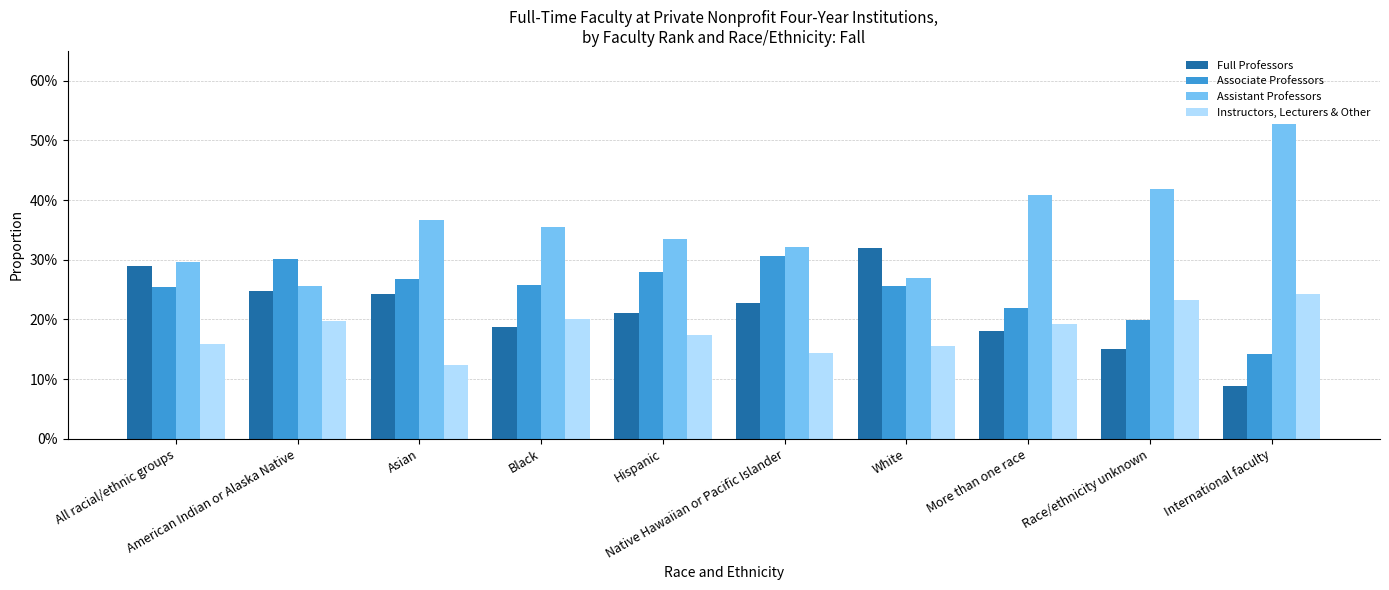

What are all the series names shown in the legend?

Full Professors, Associate Professors, Assistant Professors, Instructors, Lecturers & Other